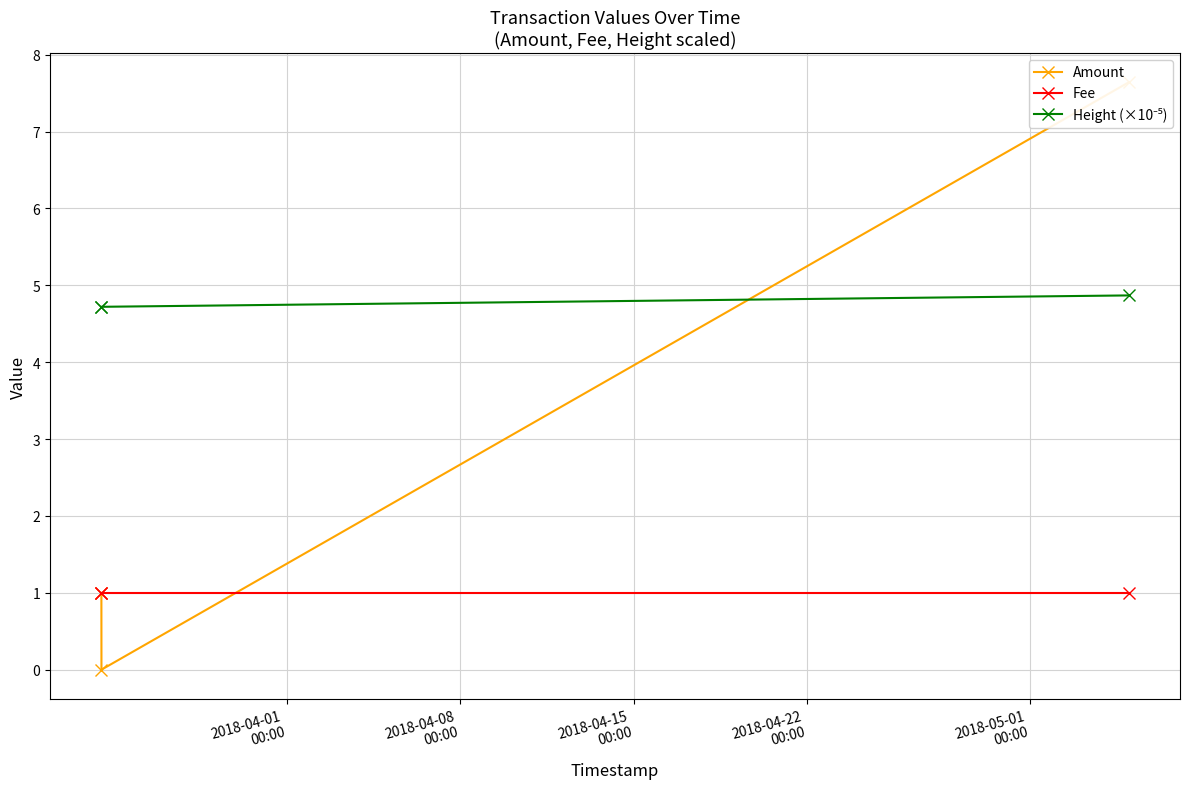

What is the value of the Fee point at the 3rd from the left?

1.0